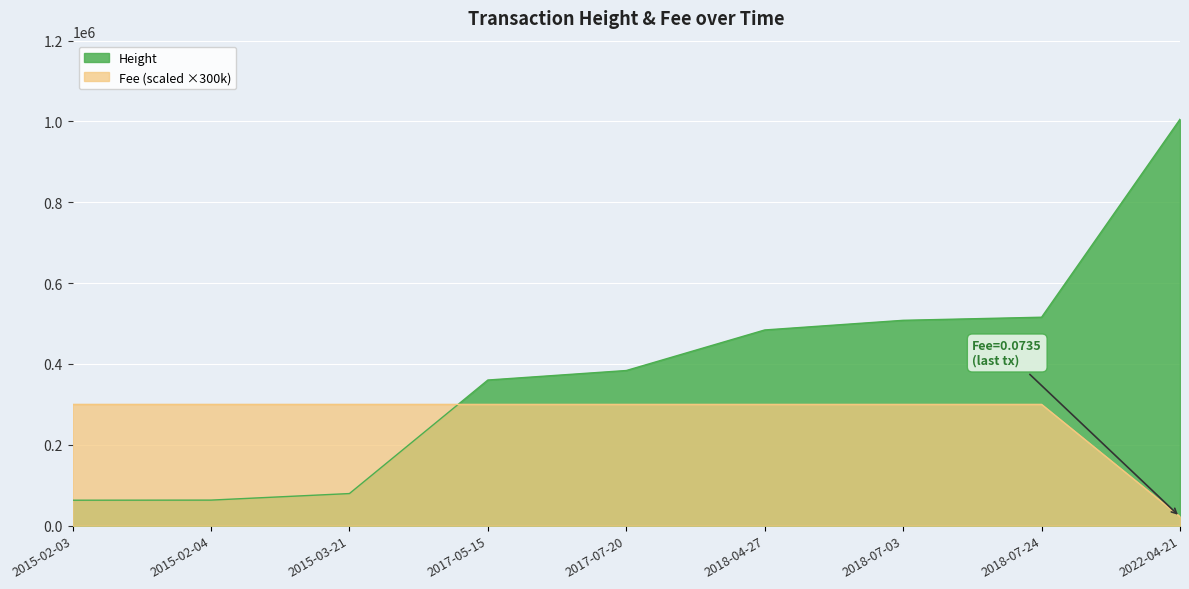

Reading left to right, transcribe all the data shown in this chart.

Height: 2015-02-03=62941	2015-02-04=63194	2015-03-21=79402	2017-05-15=360310	2017-07-20=383845	2018-04-27=484192	2018-07-03=508063	2018-07-24=515720	2022-04-21=1005560
Fee: 2015-02-03=300000	2015-02-04=300000	2015-03-21=300000	2017-05-15=300000	2017-07-20=300000	2018-04-27=300000	2018-07-03=300000	2018-07-24=300000	2022-04-21=22050